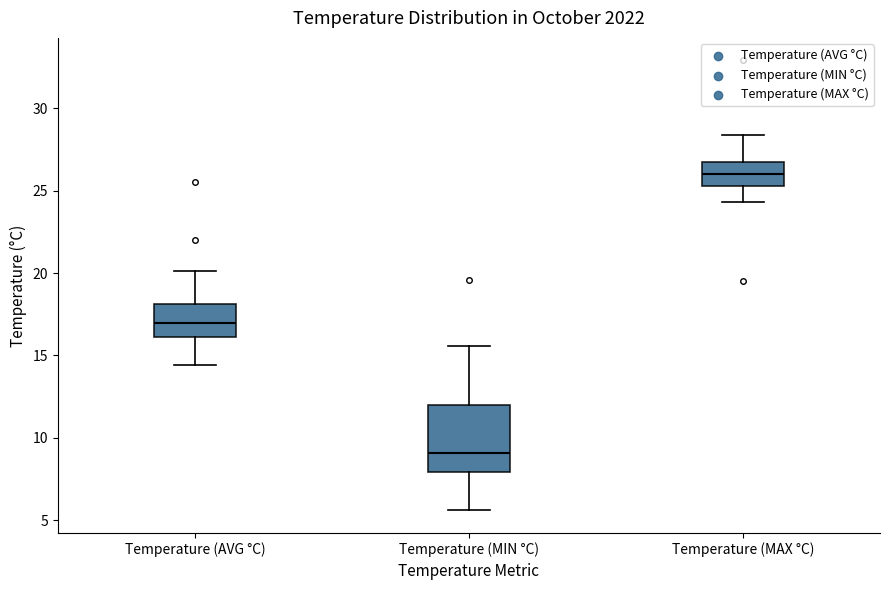

Reading left to right, transcribe this box plot: for each box, give where its median line is, the range the box spans, and where its two whiskers end, as read against the y-axis. The values are not printed on the chart, so give them approximately, as read against the axis.

Temperature (AVG °C): median 17.0, box 16.0 to 18.0, whiskers 14.5 to 20.0
Temperature (MIN °C): median 9.0, box 8.0 to 12.0, whiskers 5.5 to 15.5
Temperature (MAX °C): median 26.0, box 25.5 to 27.0, whiskers 24.5 to 28.5